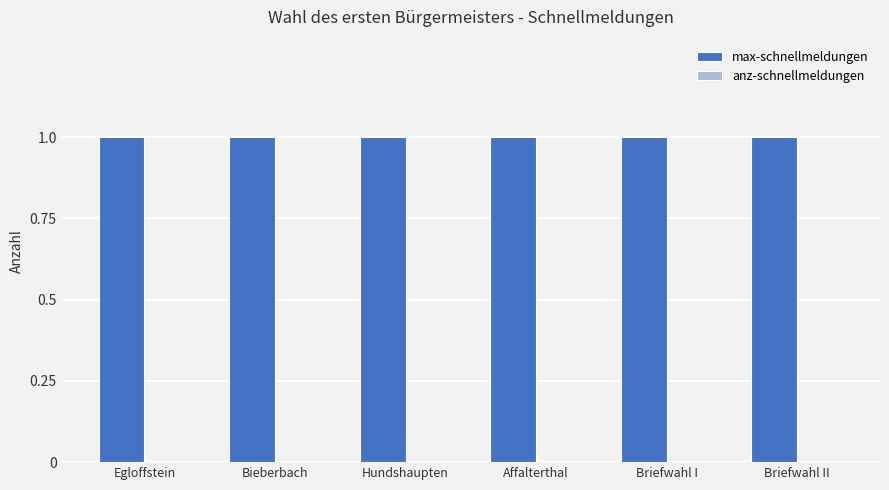

Which category has the highest value in the max-schnellmeldungen series?

Egloffstein